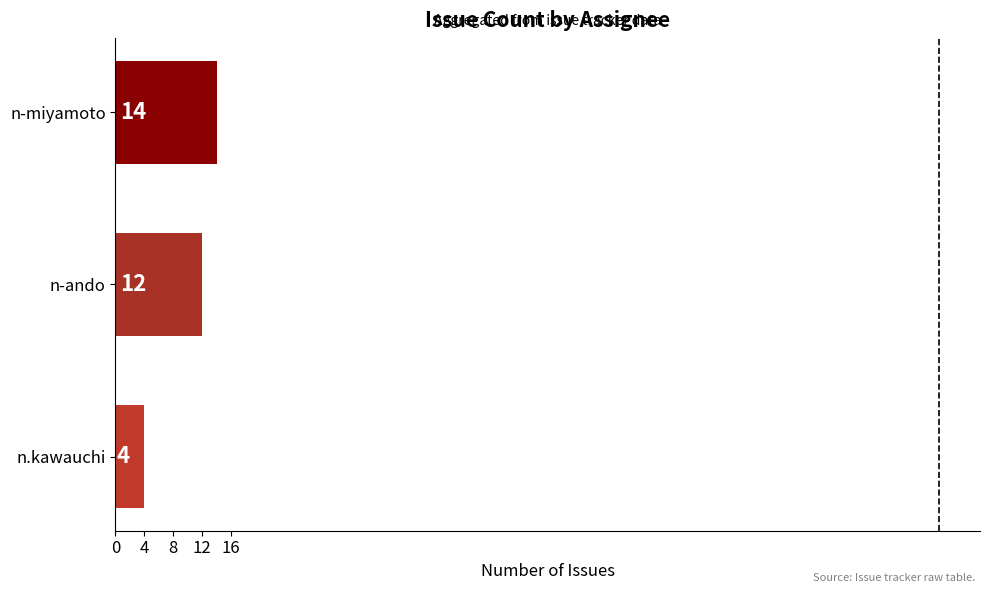

Reading bottom to top, extract all data points from this chart.

4	12	14